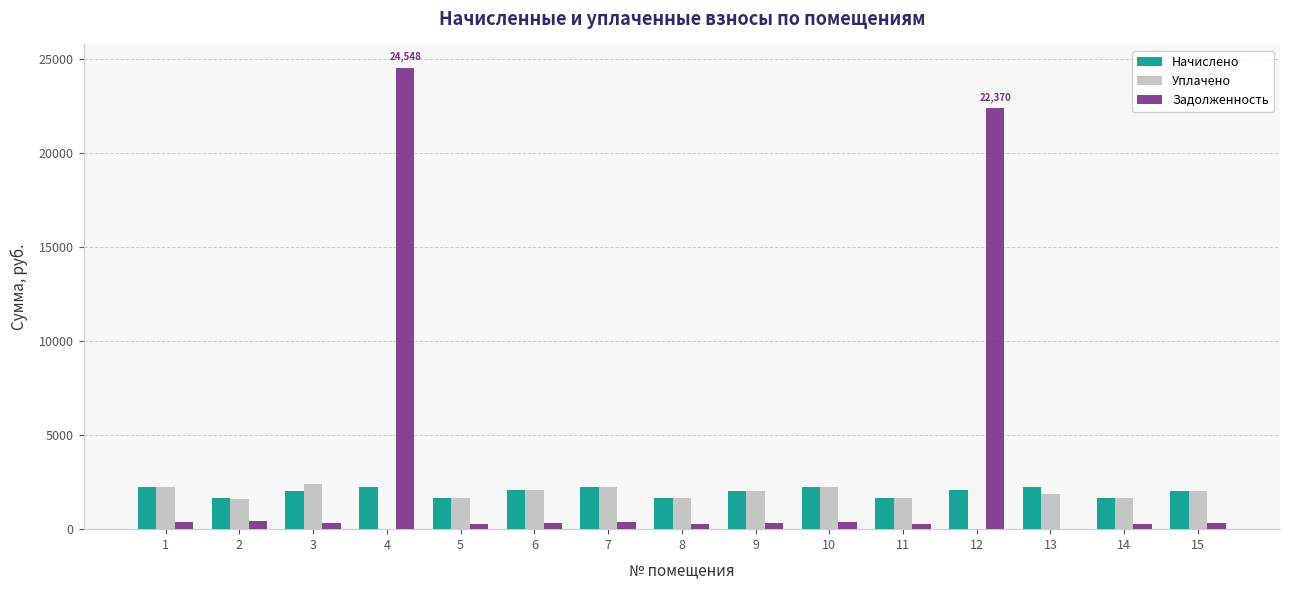

What is the maximum value for Начислено?

2261.0